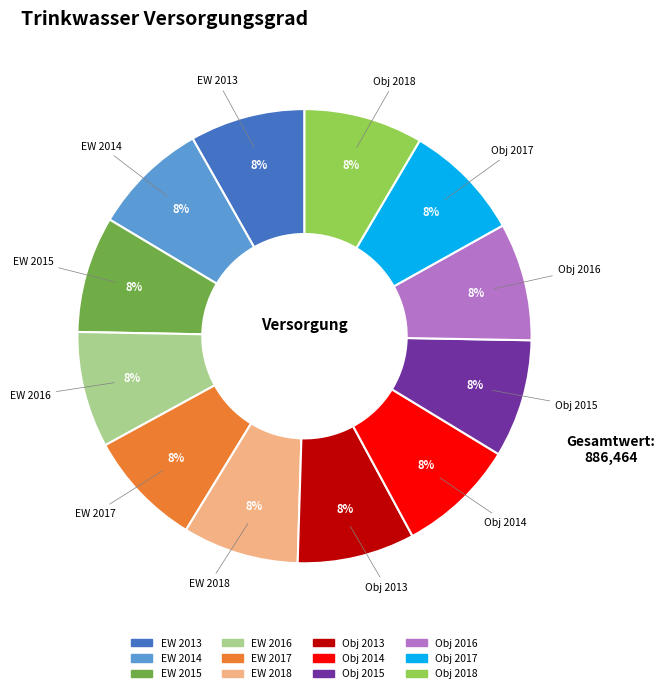

How many segments does this pie chart have?

12